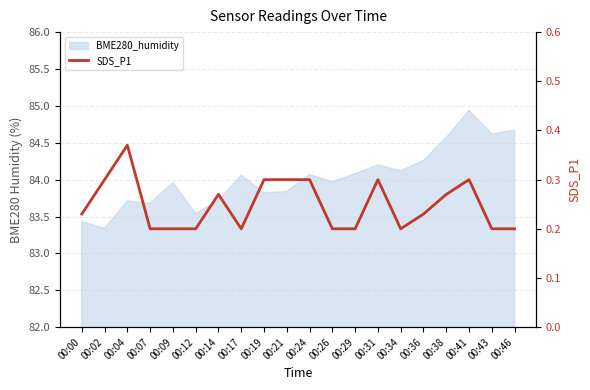

How many interior local valleys (lower than both neighbors) does the data have?

2